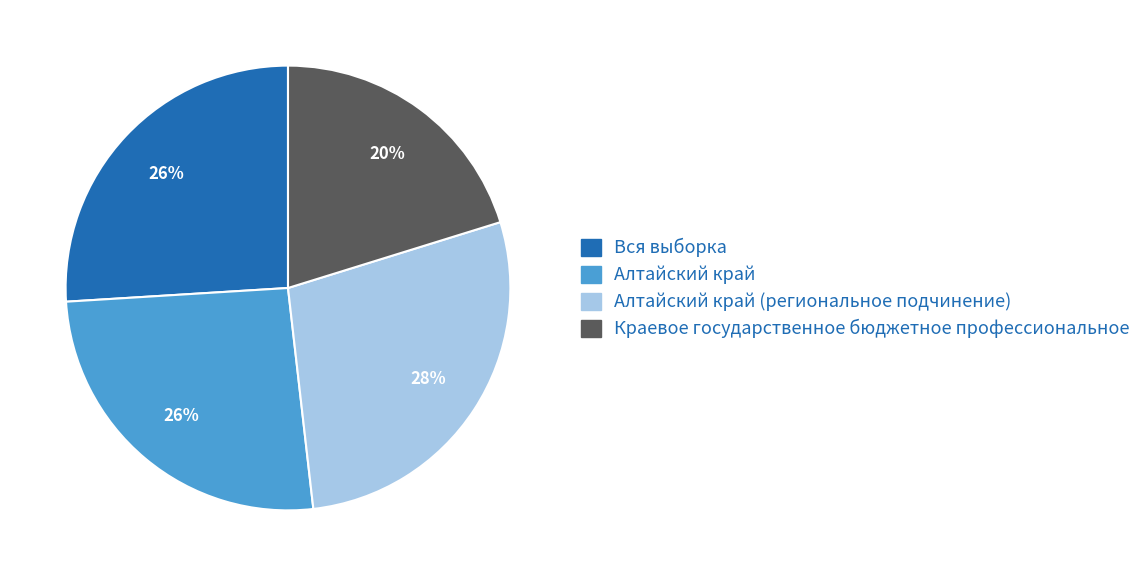

What percentage is the Вся выборка slice, to the nearest percent?

26%